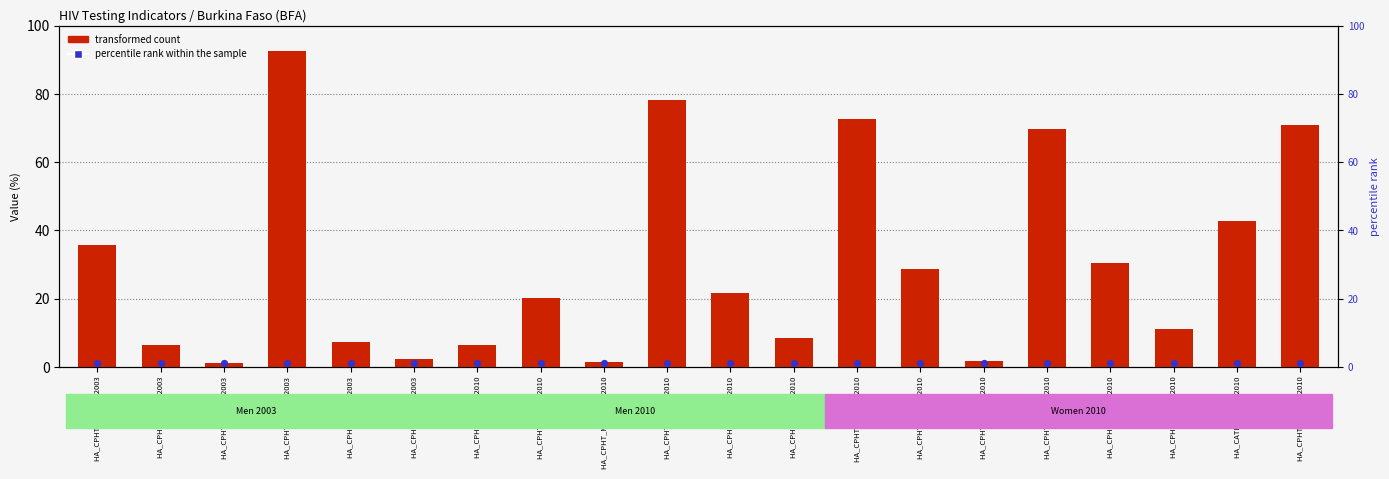

What is the total value across all series at HA_CPHT_W_KNW 2010?

73.6